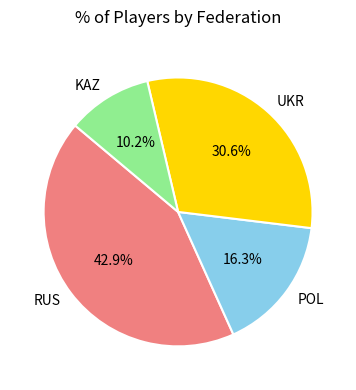

The UKR slice represents 31% of the pie. True or false?

True